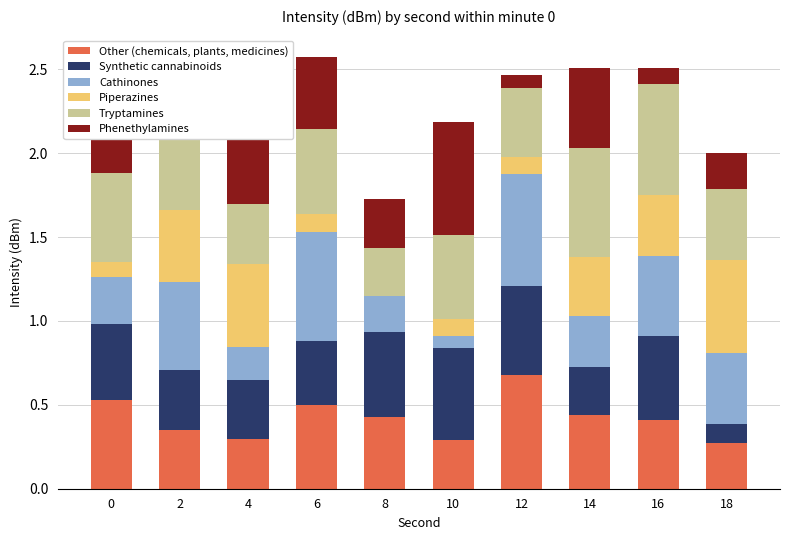

True or false: Other (chemicals, plants, medicines) has a value of 0.5 at 0.

True